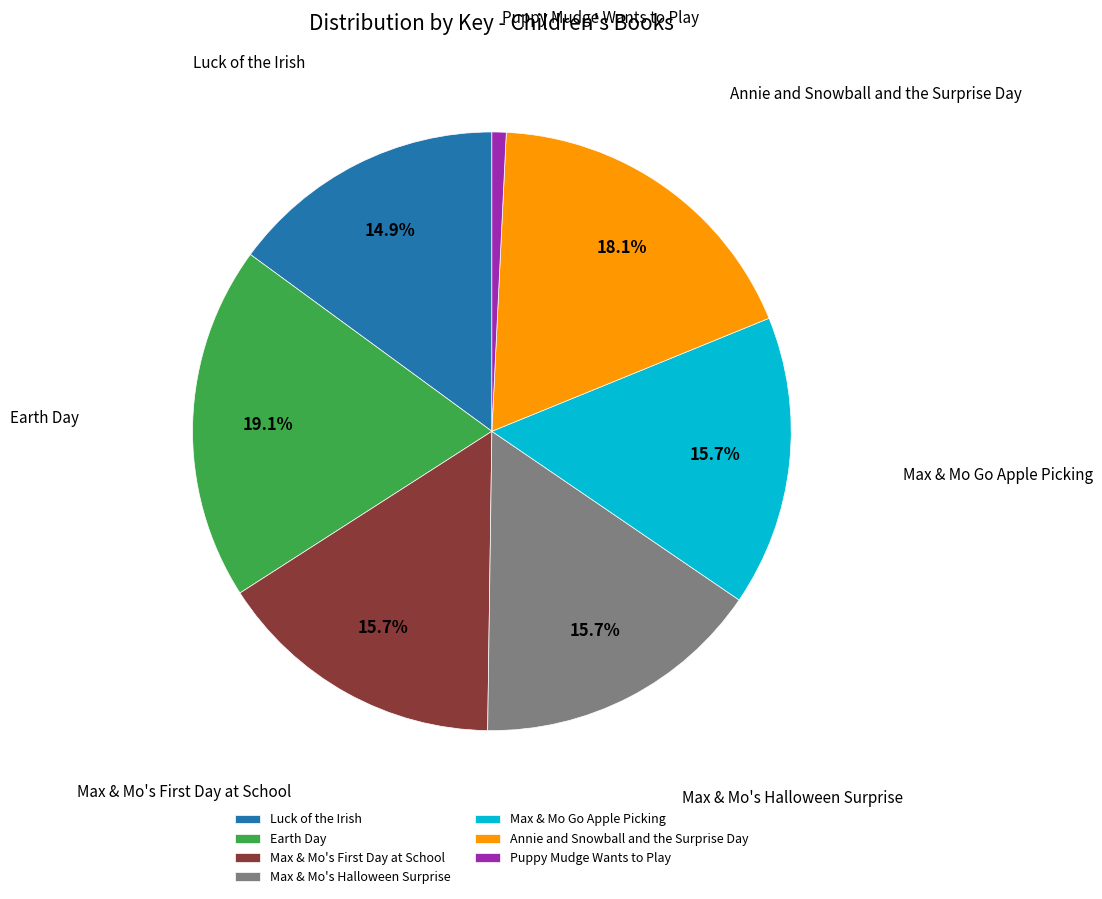

How many segments does this pie chart have?

7